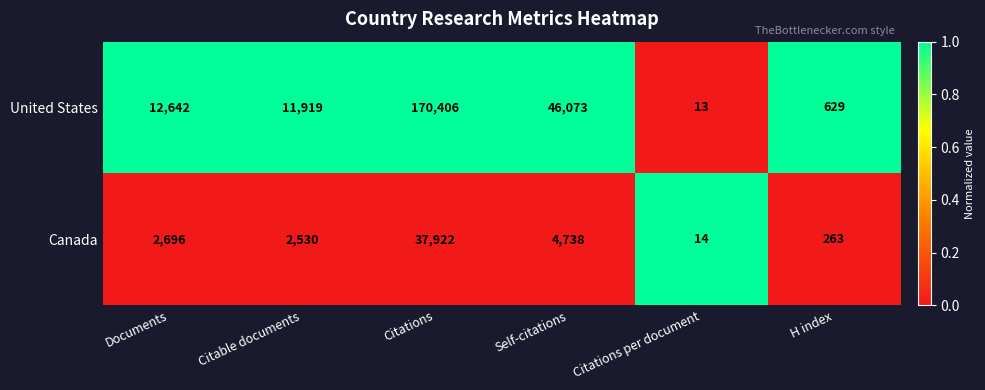

Which category has the lowest value in the United States series?

Citations per document